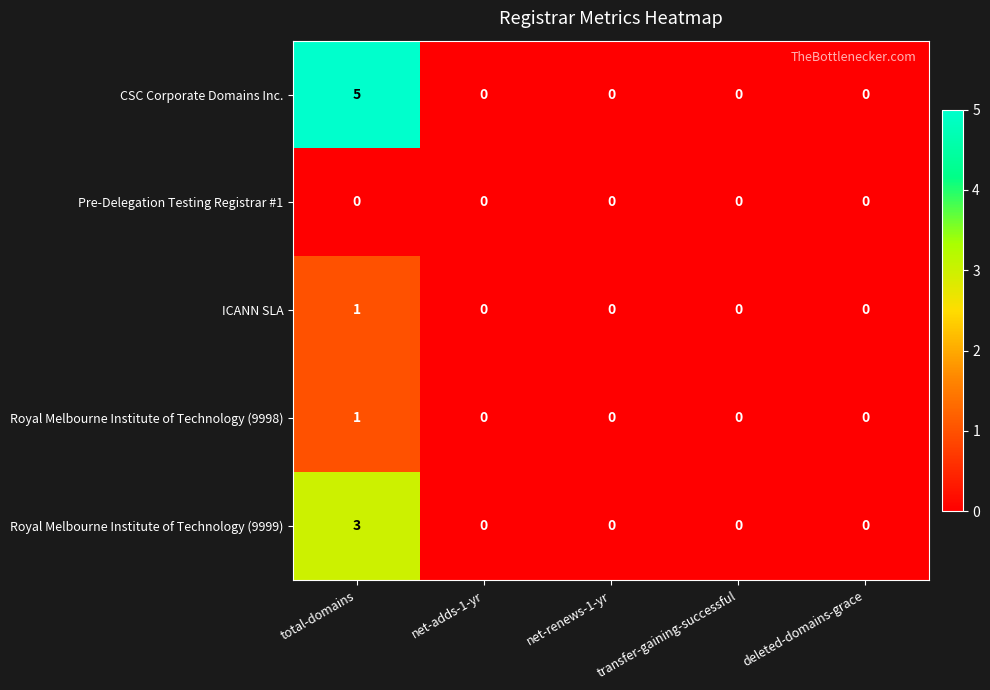

Count the number of data series in this chart.

5